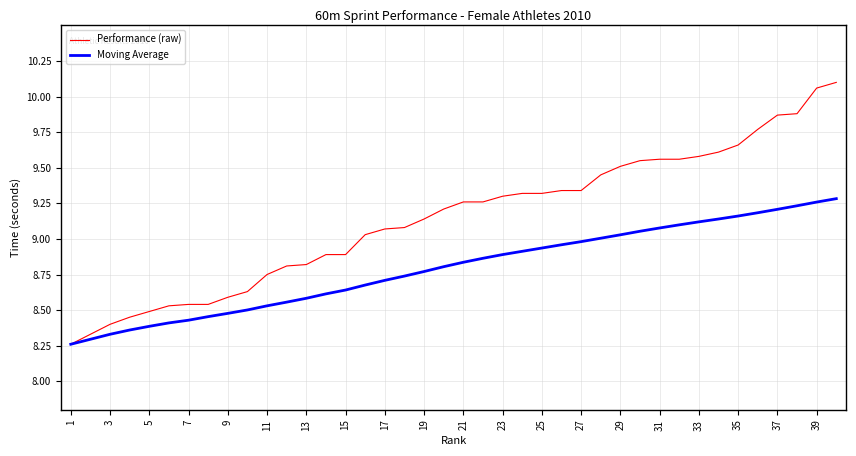

List the series in order of their overall mean, lowest first.

Moving Average, Performance (raw)